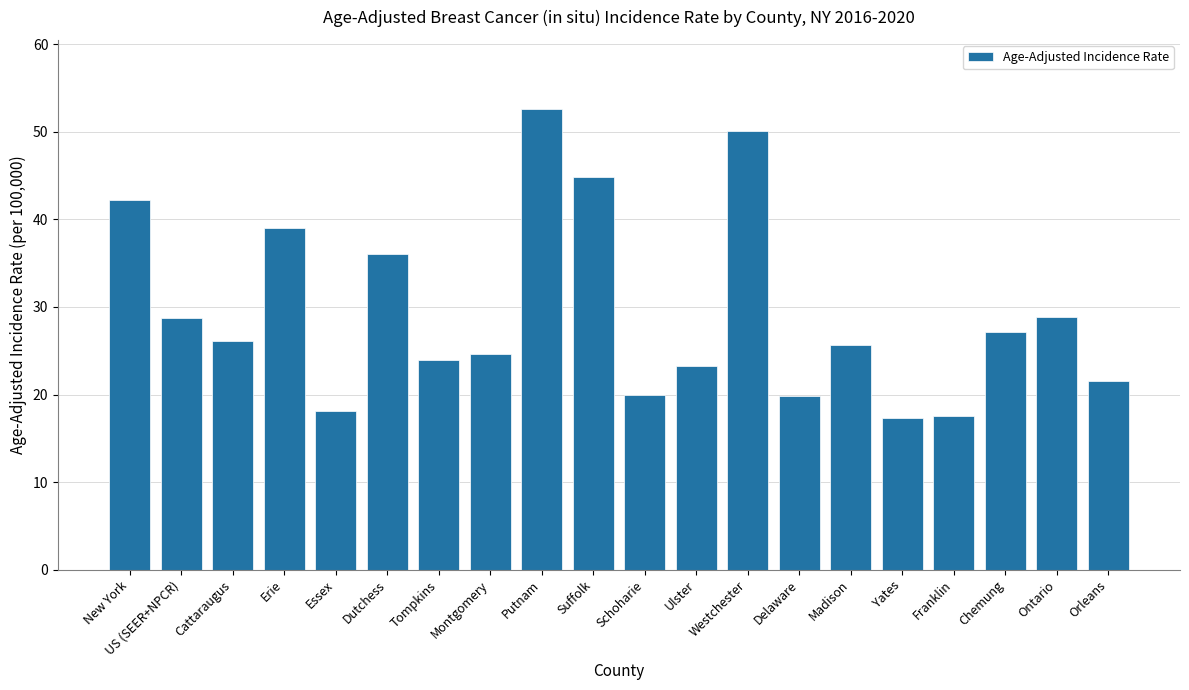

What is the label of the 10th bar from the right?

Schoharie